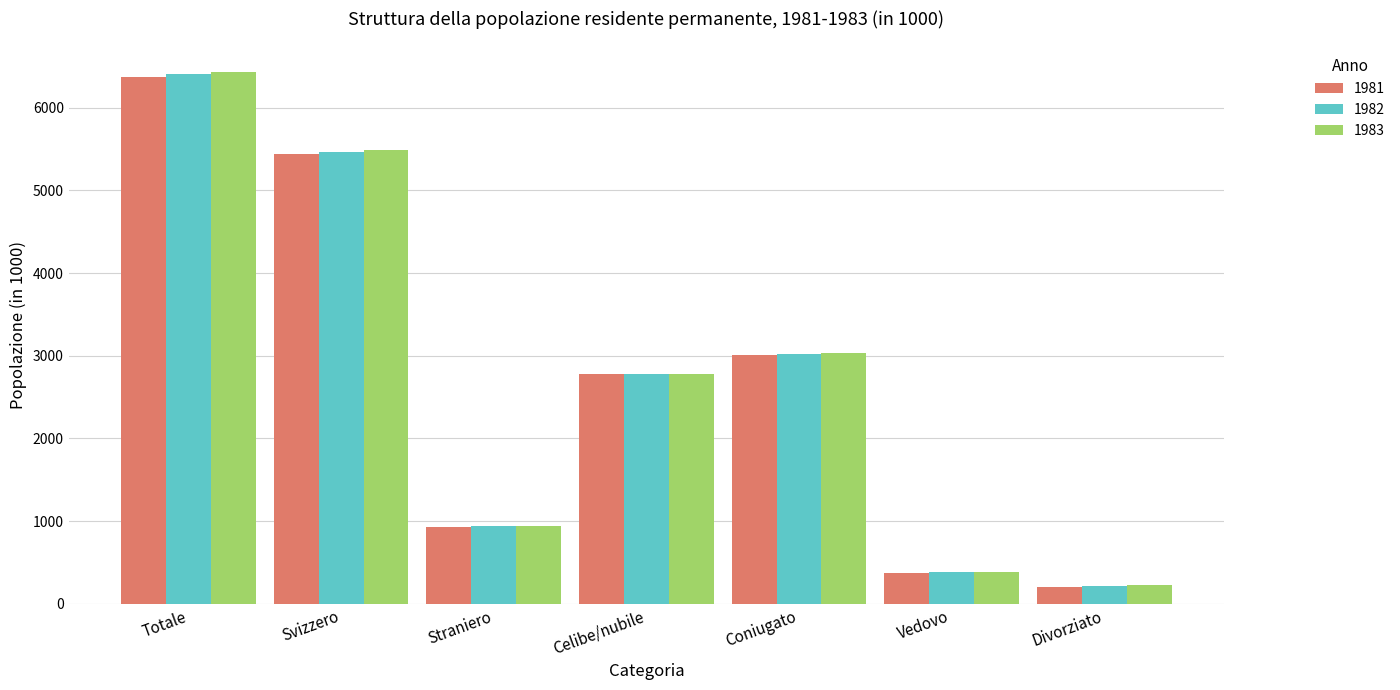

What is the smallest value displayed?

209.2